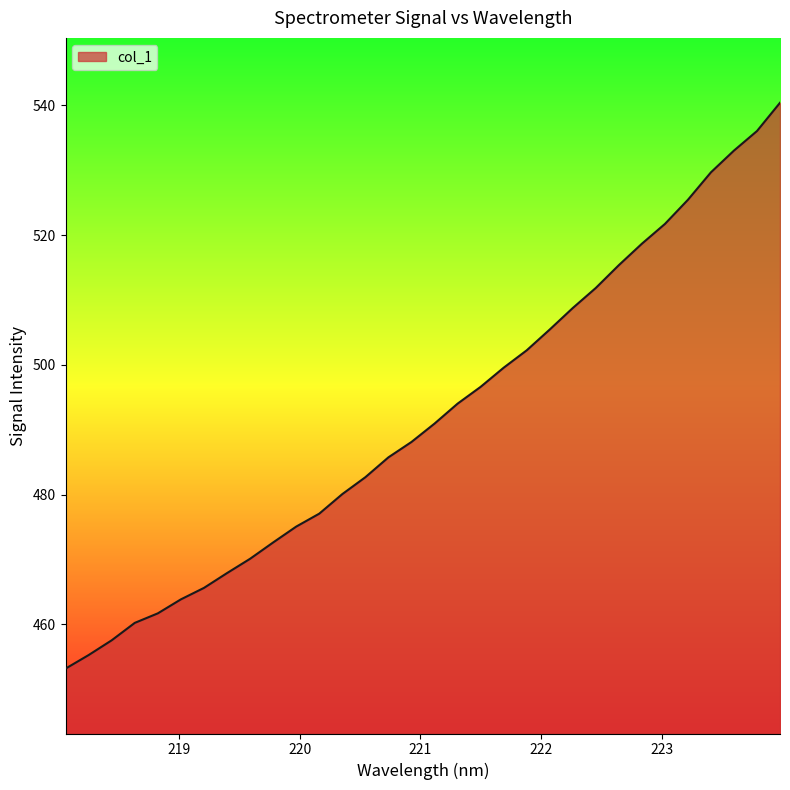

What is the greatest value displayed?

540.4